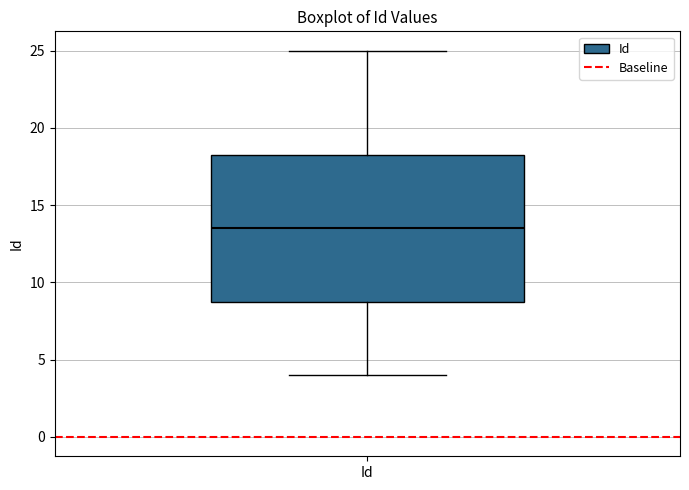

Transcribe this box plot: give where the median line is, the range the box spans, and where the two whiskers end, as read against the y-axis. The values are not printed on the chart, so give them approximately, as read against the axis.

median 13.5, box 9.0 to 18.5, whiskers 4.0 to 25.0